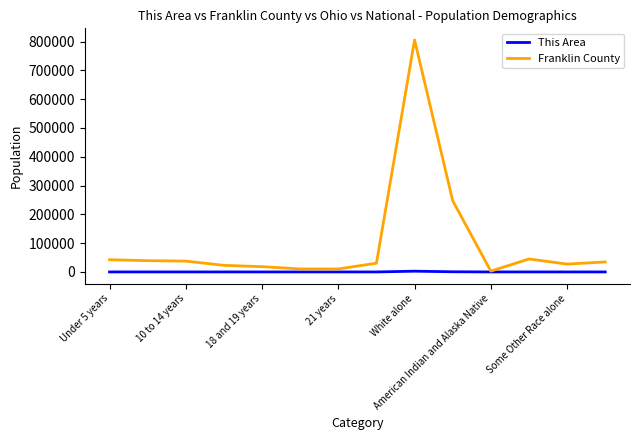

Rank the series by their maximum value, from highest to lowest.

Franklin County, This Area